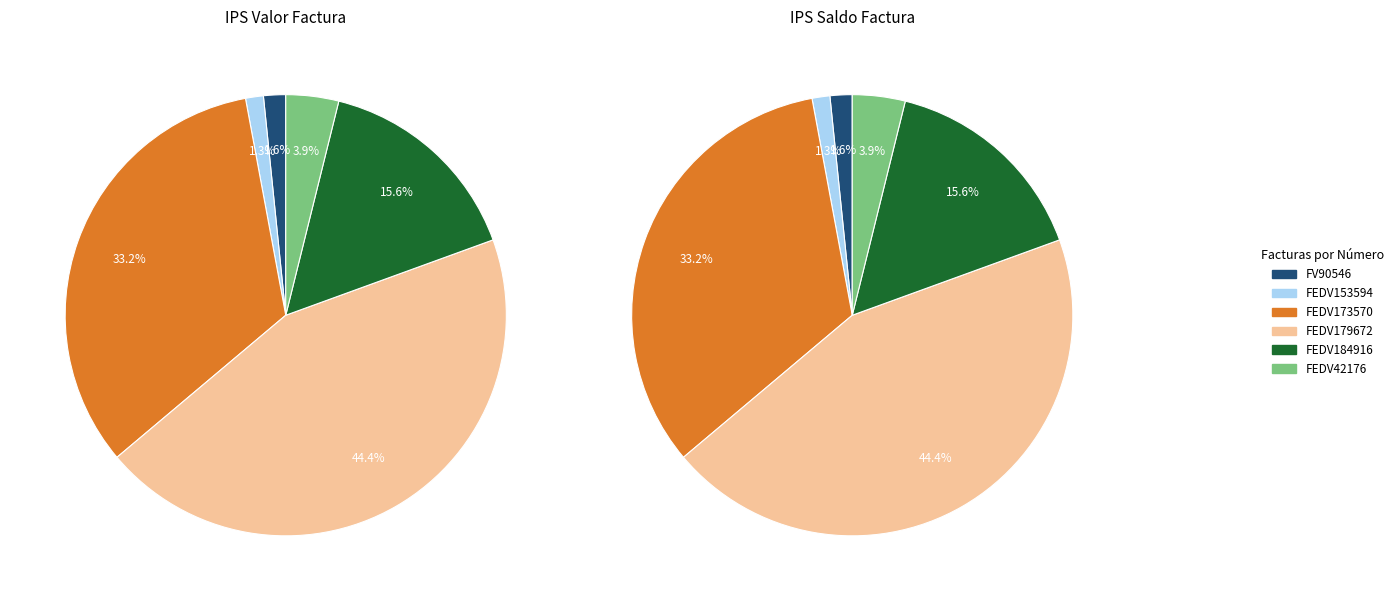

Combined, do FEDV179672 and FEDV153594 account for over 50%?

No